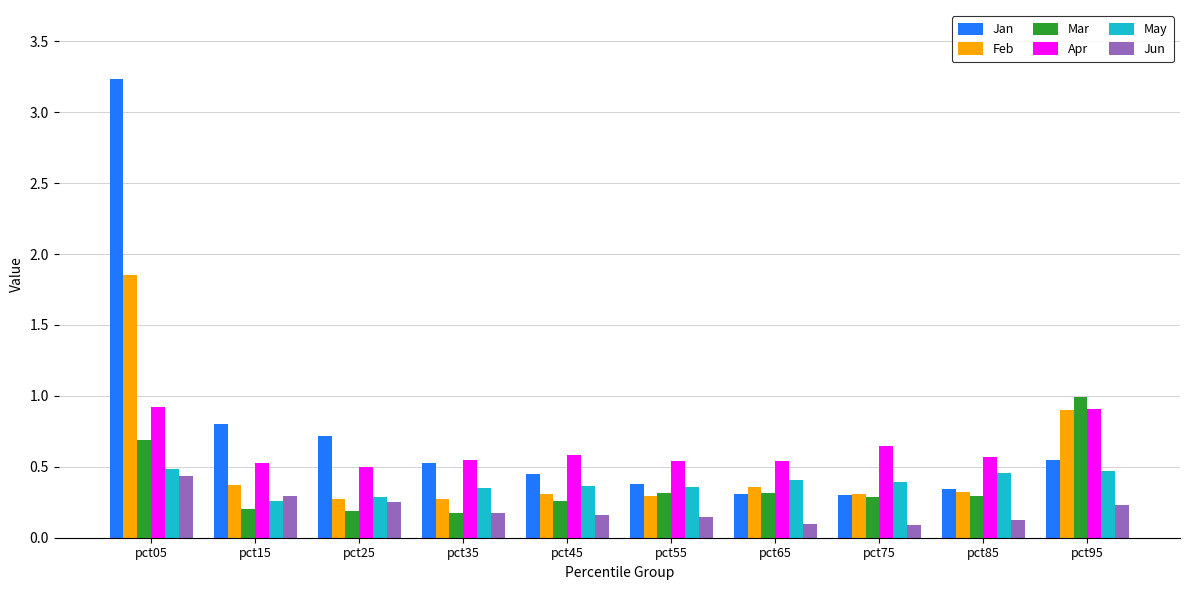

What is the difference between the highest and lowest values at pct05?

2.8